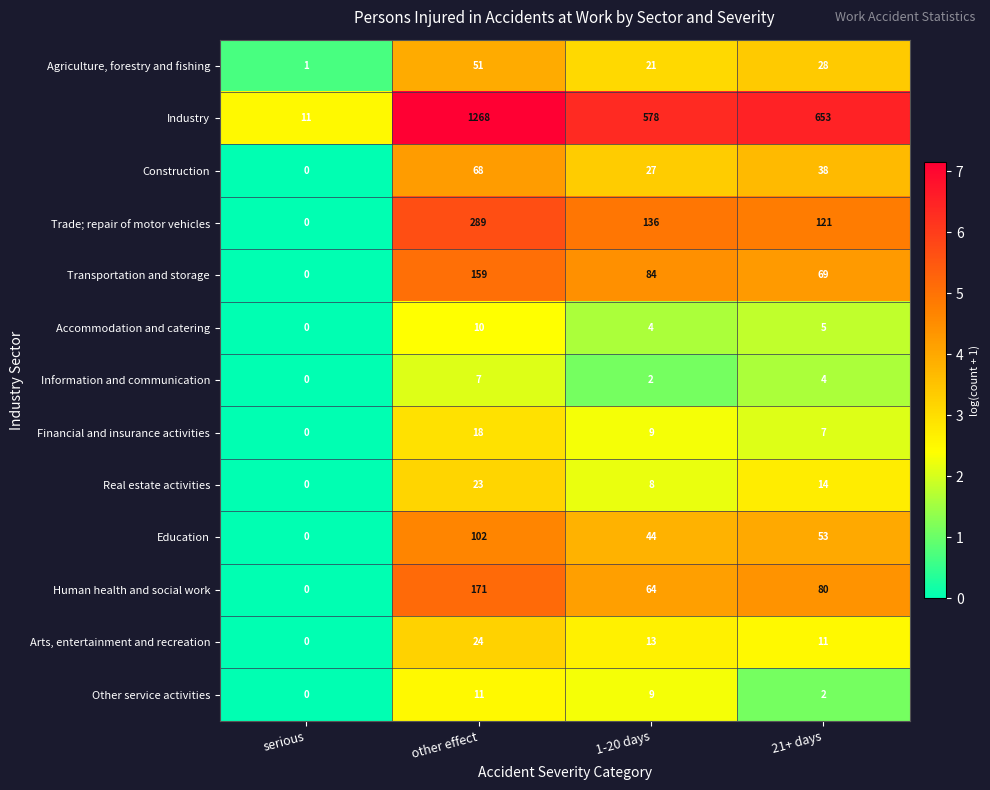

At which category does the chart reach its peak across all series?

other effect